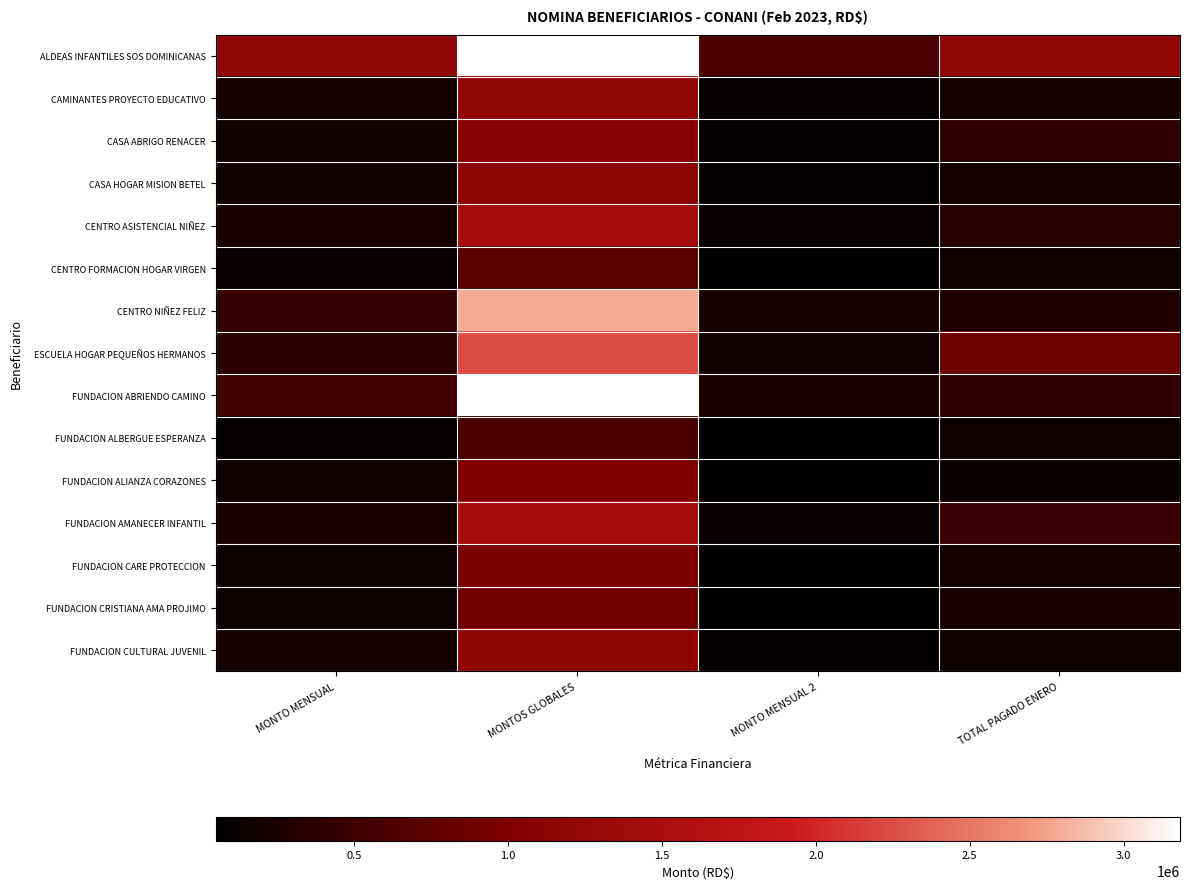

Reading right to left, extract all data points from this chart.

ALDEAS INFANTILES SOS DOMINICANAS: TOTAL PAGADO ENERO=1200000.0	MONTO MENSUAL 2=600000.0	MONTOS GLOBALES=7200000.0	MONTO MENSUAL=1200000.0
CAMINANTES PROYECTO EDUCATIVO: TOTAL PAGADO ENERO=200000.0	MONTO MENSUAL 2=100000.0	MONTOS GLOBALES=1200000.0	MONTO MENSUAL=200000.0
CASA ABRIGO RENACER: TOTAL PAGADO ENERO=400000.0	MONTO MENSUAL 2=90000.0	MONTOS GLOBALES=1080000.0	MONTO MENSUAL=180000.0
CASA HOGAR MISION BETEL: TOTAL PAGADO ENERO=200000.0	MONTO MENSUAL 2=94998.7	MONTOS GLOBALES=1139984.0	MONTO MENSUAL=189997.3
CENTRO ASISTENCIAL NIÑEZ: TOTAL PAGADO ENERO=333333.3	MONTO MENSUAL 2=120000.0	MONTOS GLOBALES=1440000.0	MONTO MENSUAL=240000.0
CENTRO FORMACION HOGAR VIRGEN: TOTAL PAGADO ENERO=166666.7	MONTO MENSUAL 2=60000.0	MONTOS GLOBALES=720000.0	MONTO MENSUAL=120000.0
CENTRO NIÑEZ FELIZ: TOTAL PAGADO ENERO=283333.3	MONTO MENSUAL 2=231879.6	MONTOS GLOBALES=2782555.0	MONTO MENSUAL=463759.2
ESCUELA HOGAR PEQUEÑOS HERMANOS: TOTAL PAGADO ENERO=866666.6	MONTO MENSUAL 2=187500.0	MONTOS GLOBALES=2250000.0	MONTO MENSUAL=375000.0
FUNDACION ABRIENDO CAMINO: TOTAL PAGADO ENERO=416666.8	MONTO MENSUAL 2=265258.3	MONTOS GLOBALES=3183100.0	MONTO MENSUAL=530516.7
FUNDACION ALBERGUE ESPERANZA: TOTAL PAGADO ENERO=166666.7	MONTO MENSUAL 2=50000.0	MONTOS GLOBALES=600000.0	MONTO MENSUAL=100000.0
FUNDACION ALIANZA CORAZONES: TOTAL PAGADO ENERO=133333.3	MONTO MENSUAL 2=83333.3	MONTOS GLOBALES=1000000.0	MONTO MENSUAL=166666.7
FUNDACION AMANECER INFANTIL: TOTAL PAGADO ENERO=466666.7	MONTO MENSUAL 2=120000.0	MONTOS GLOBALES=1440000.0	MONTO MENSUAL=240000.0
FUNDACION CARE PROTECCION: TOTAL PAGADO ENERO=200000.0	MONTO MENSUAL 2=80000.0	MONTOS GLOBALES=960000.0	MONTO MENSUAL=160000.0
FUNDACION CRISTIANA AMA PROJIMO: TOTAL PAGADO ENERO=250000.0	MONTO MENSUAL 2=75000.0	MONTOS GLOBALES=900000.0	MONTO MENSUAL=150000.0
FUNDACION CULTURAL JUVENIL: TOTAL PAGADO ENERO=166666.7	MONTO MENSUAL 2=98866.7	MONTOS GLOBALES=1186400.0	MONTO MENSUAL=197733.3